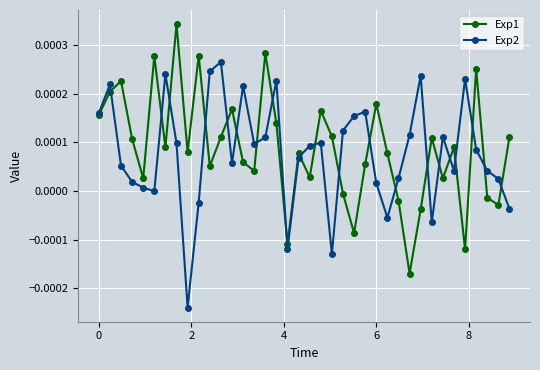

Count the number of data series in this chart.

2